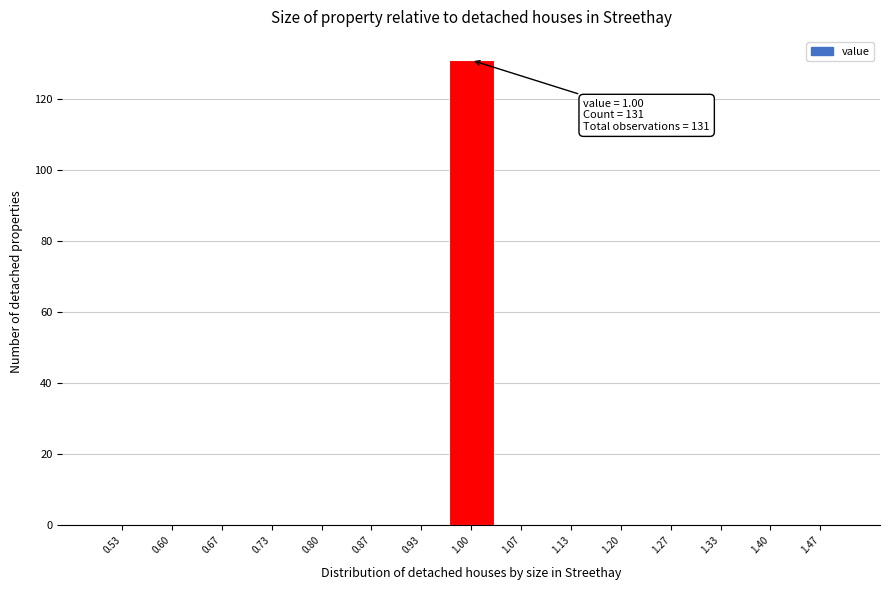

Over which range of the x-axis is the bar tallest?

0.97 to 1.03